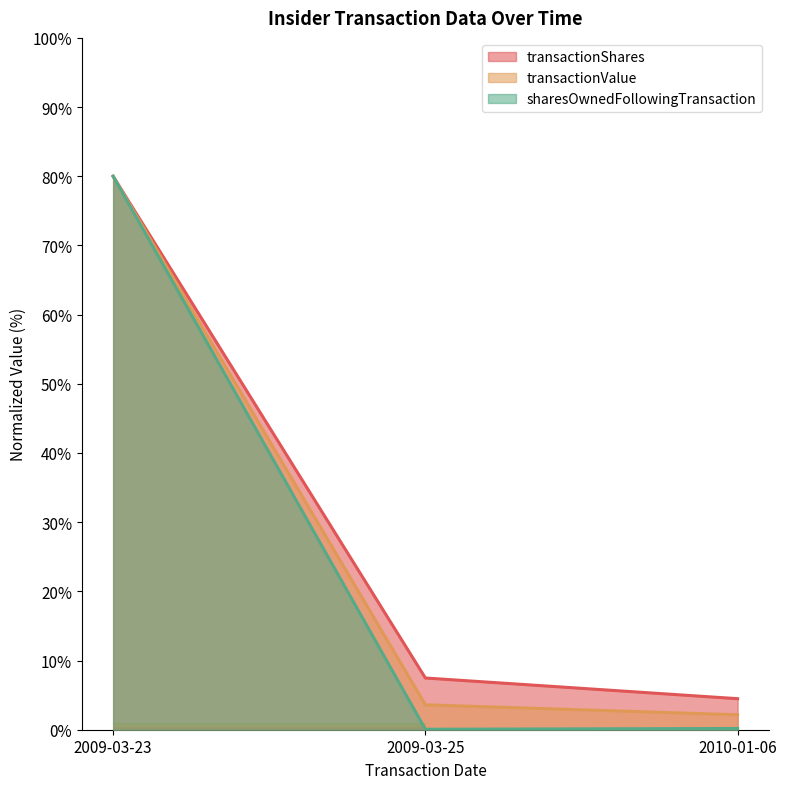

List the labels in order of transactionShares value, smallest first.

2010-01-06, 2009-03-25, 2009-03-23